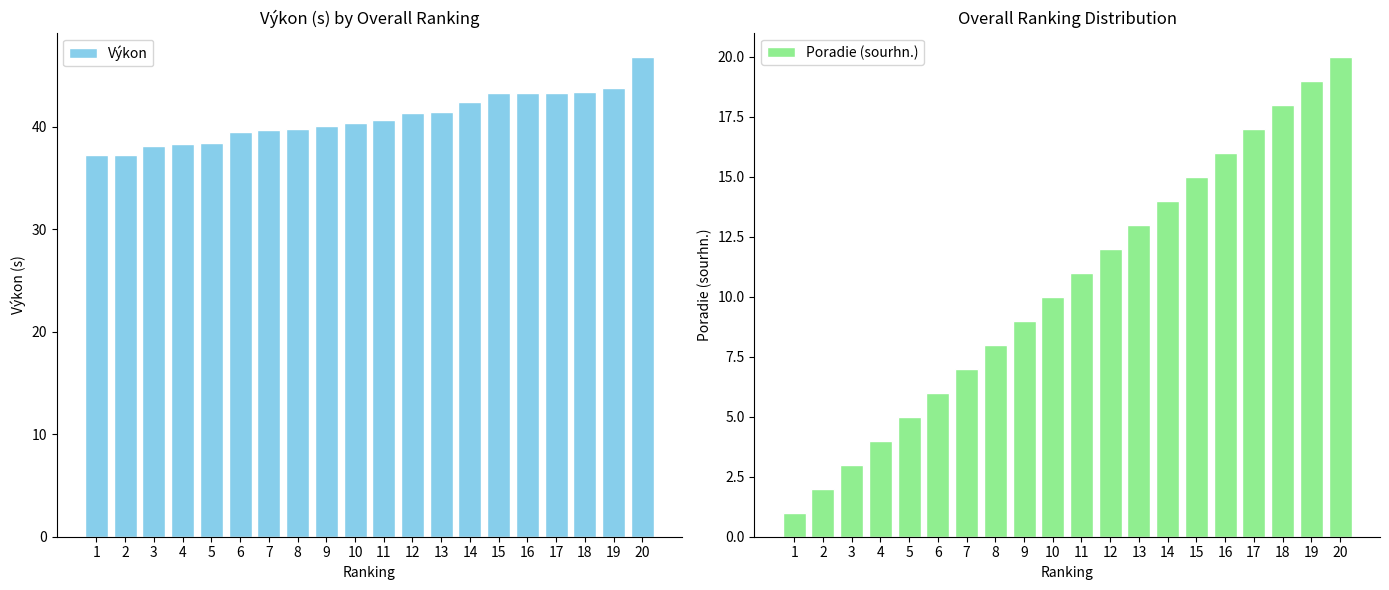

Reading left to right, extract all data points from this chart.

Výkon: 37.2	37.3	38.1	38.3	38.5	39.5	39.7	39.8	40.1	40.4	40.6	41.4	41.5	42.4	43.3	43.3	43.3	43.4	43.8	46.9
Poradie (sourhn.): 1.0	2.0	3.0	4.0	5.0	6.0	7.0	8.0	9.0	10.0	11.0	12.0	13.0	14.0	15.0	16.0	17.0	18.0	19.0	20.0